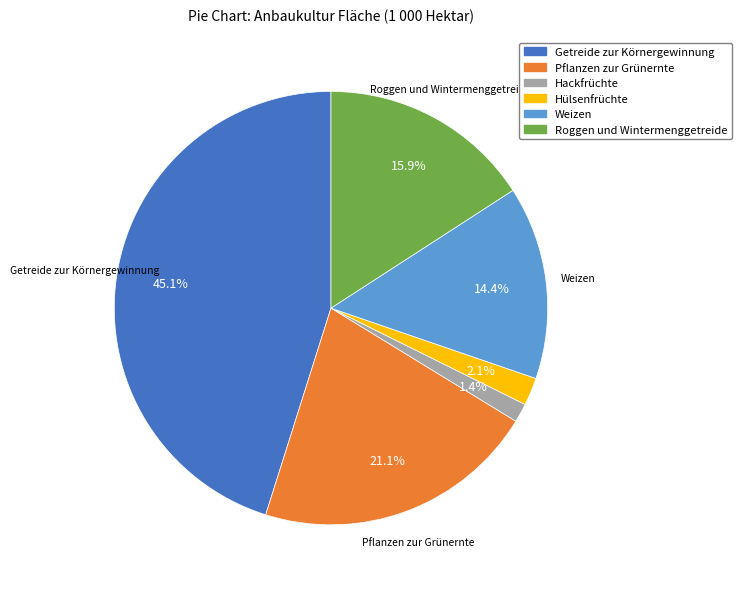

Do Hülsenfrüchte and Roggen und Wintermenggetreide together represent more than half of the pie?

No